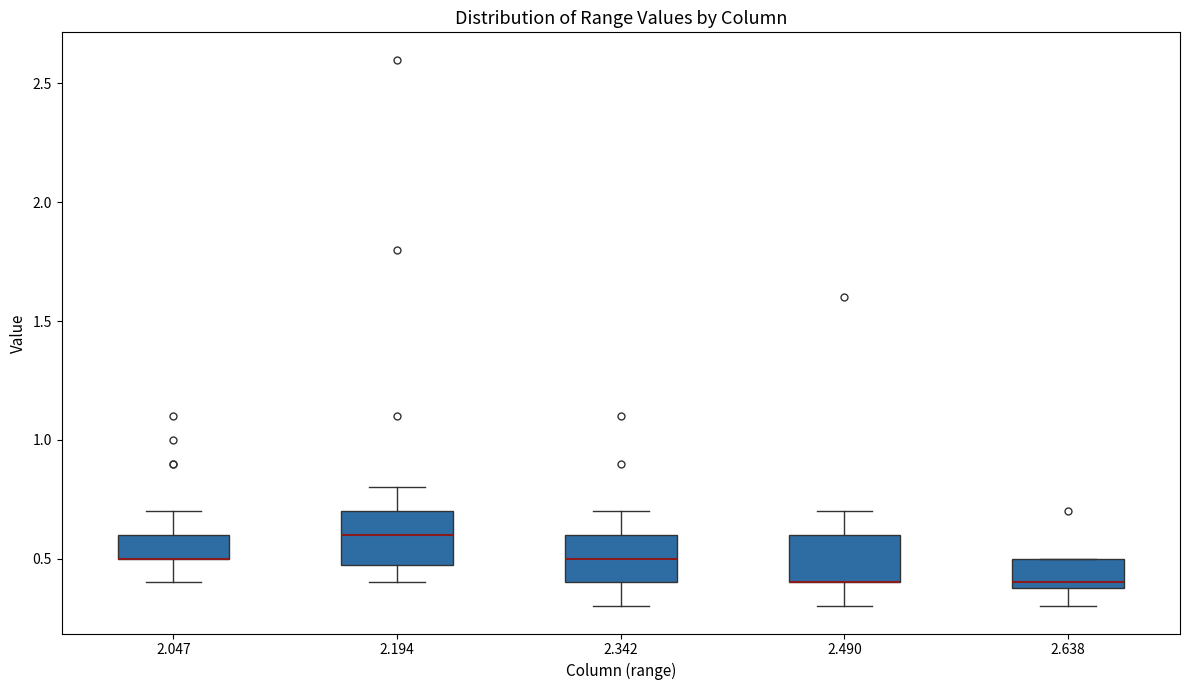

Reading left to right, transcribe this box plot: for each box, give where its median line is, the range the box spans, and where its two whiskers end, as read against the y-axis. The values are not printed on the chart, so give them approximately, as read against the axis.

2.047: median 0.5 (drawn on the box's lower edge), box 0.5 to 0.6, whiskers 0.4 to 0.7
2.194: median 0.6, box 0.5 to 0.7, whiskers 0.4 to 0.8
2.342: median 0.5, box 0.4 to 0.6, whiskers 0.3 to 0.7
2.490: median 0.4 (drawn on the box's lower edge), box 0.4 to 0.6, whiskers 0.3 to 0.7
2.638: median 0.4 (just above the box's lower edge), box 0.4 to 0.5, whiskers 0.3 to 0.5